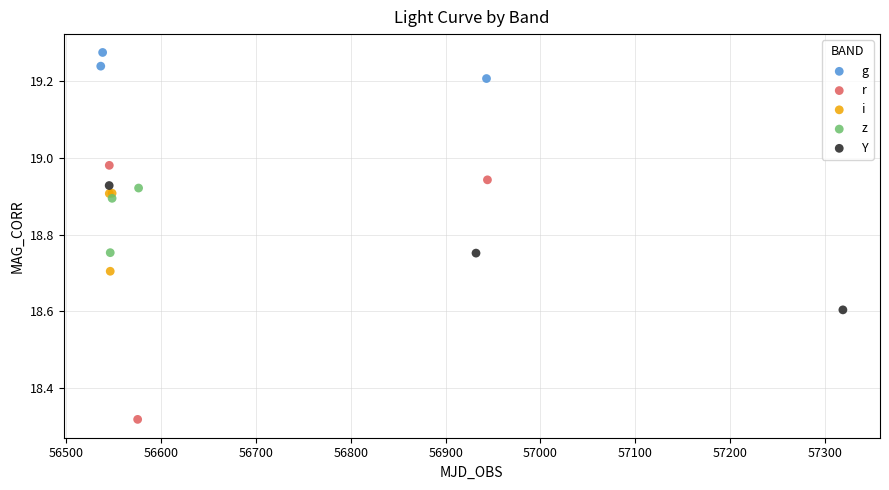

Which series reaches the maximum Y coordinate?

g